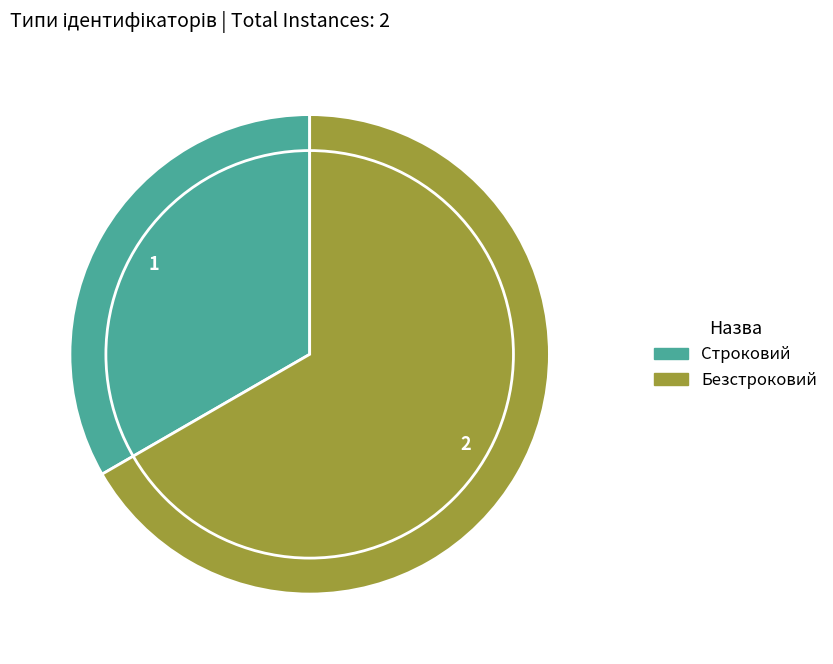

Rank the categories by value from lowest to highest.

Строковий, Безстроковий